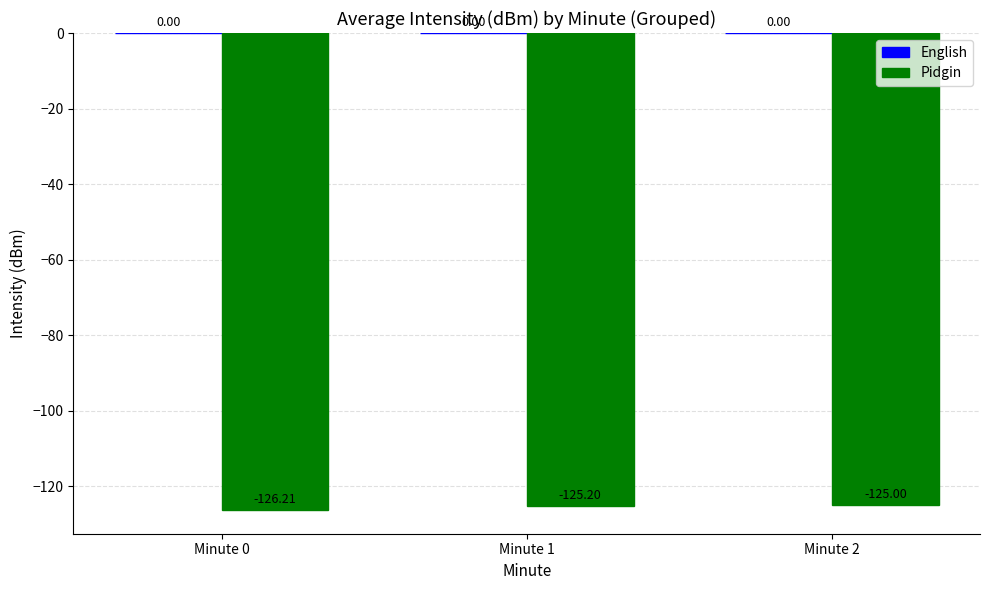

What is the change in value from Minute 0 to Minute 1?

+1.0